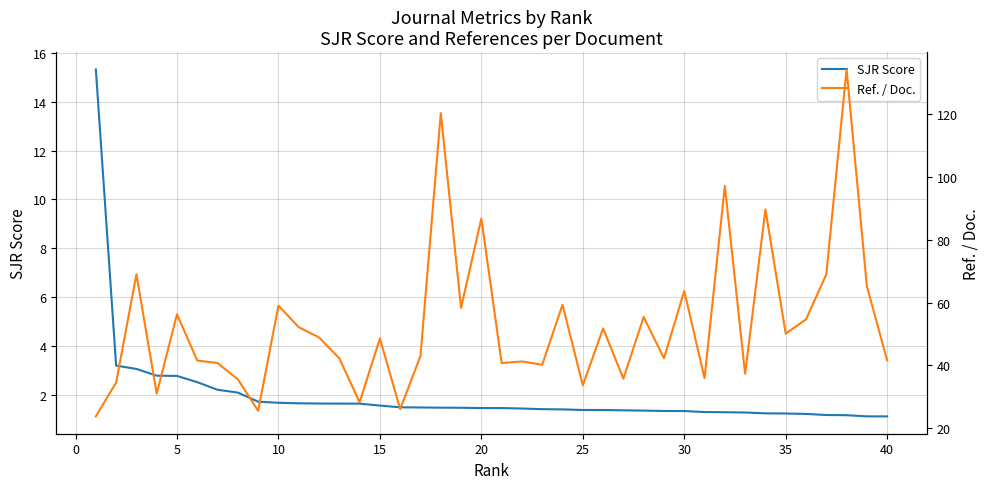

True or false: SJR Score has a value of 0.7 at 35.

False